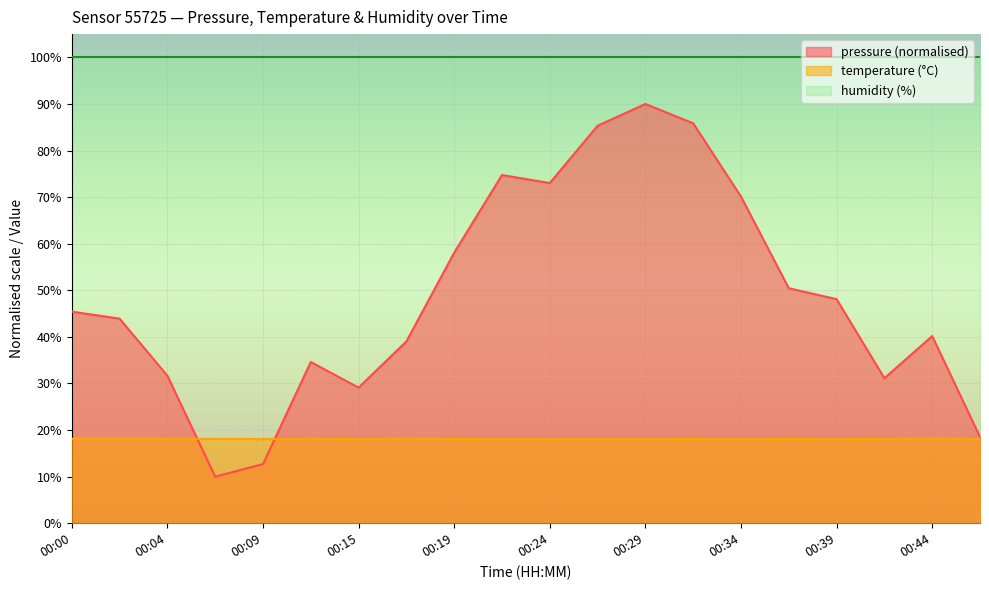

What is the minimum value shown in the chart?

10.0